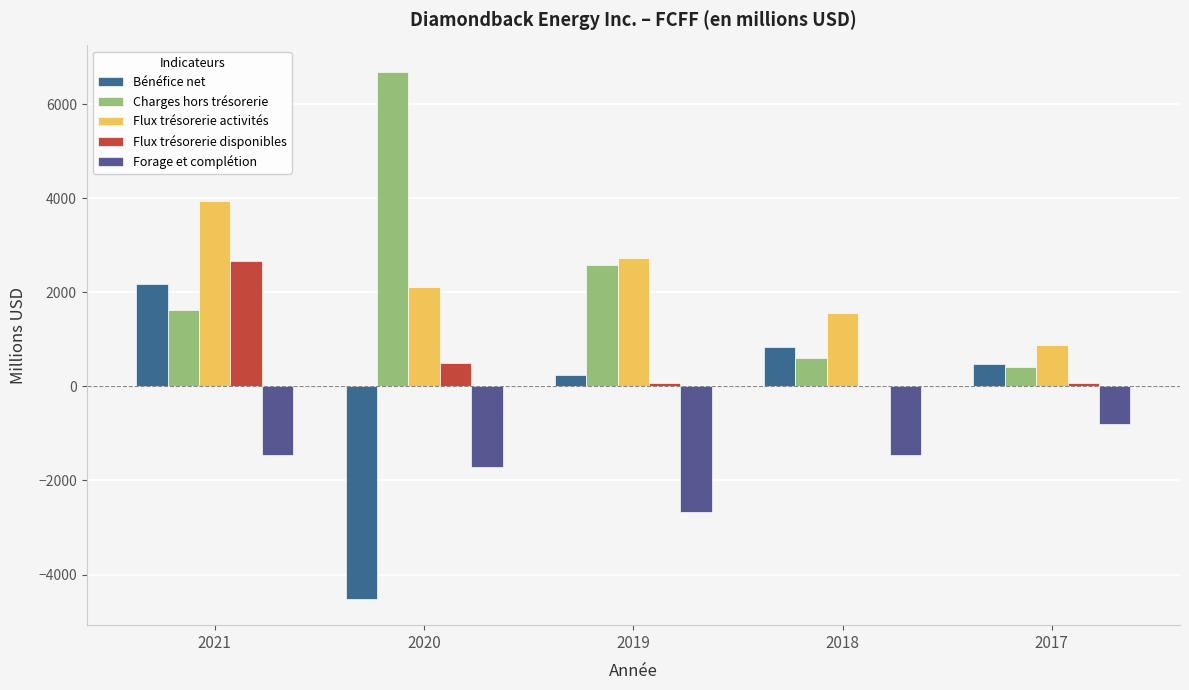

What is the difference between the Flux trésorerie activités values at 2021 and 2019?

1210